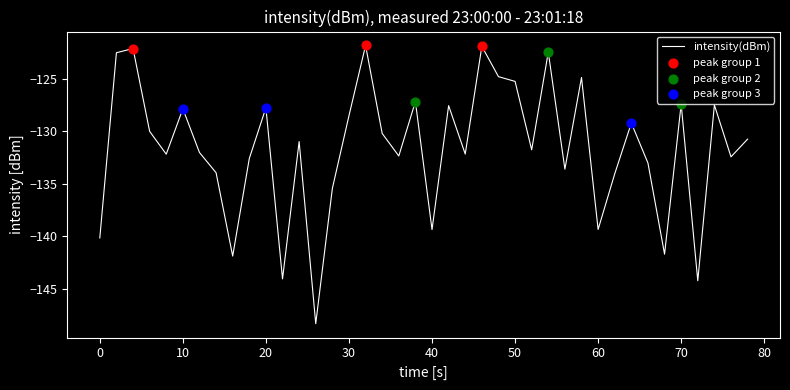

What is the minimum value shown in the chart?

-148.3